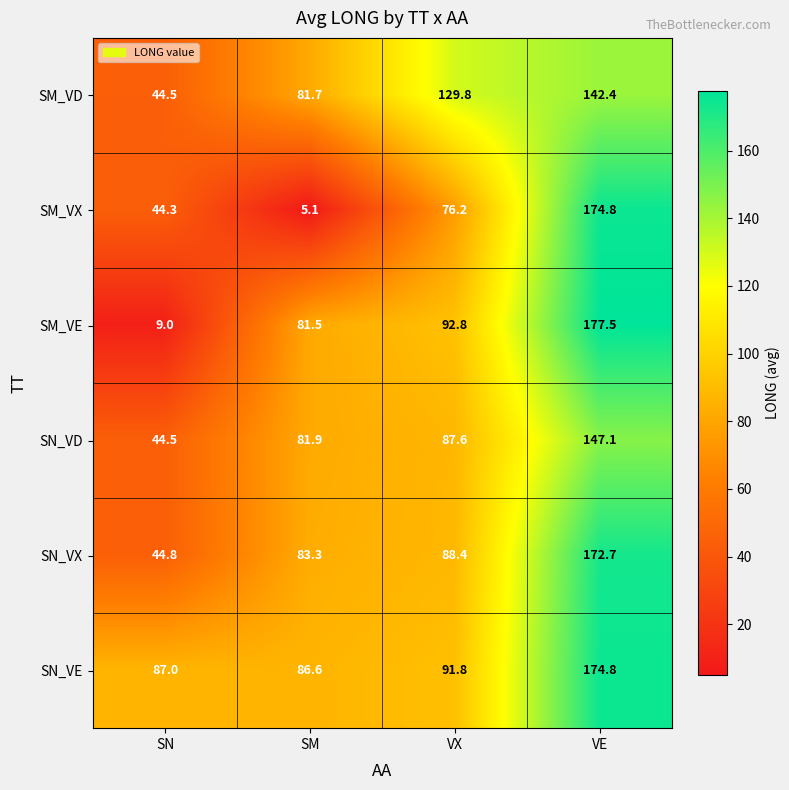

How many data points does each series have?

4